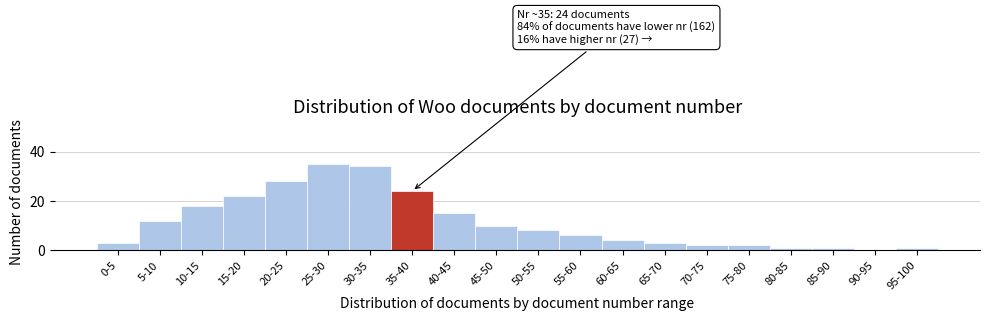

Reading right to left, transcribe all the data shown in this chart.

95-100=1	90-95=0	85-90=1	80-85=1	75-80=2	70-75=2	65-70=3	60-65=4	55-60=6	50-55=8	45-50=10	40-45=15	35-40=24	30-35=34	25-30=35	20-25=28	15-20=22	10-15=18	5-10=12	0-5=3